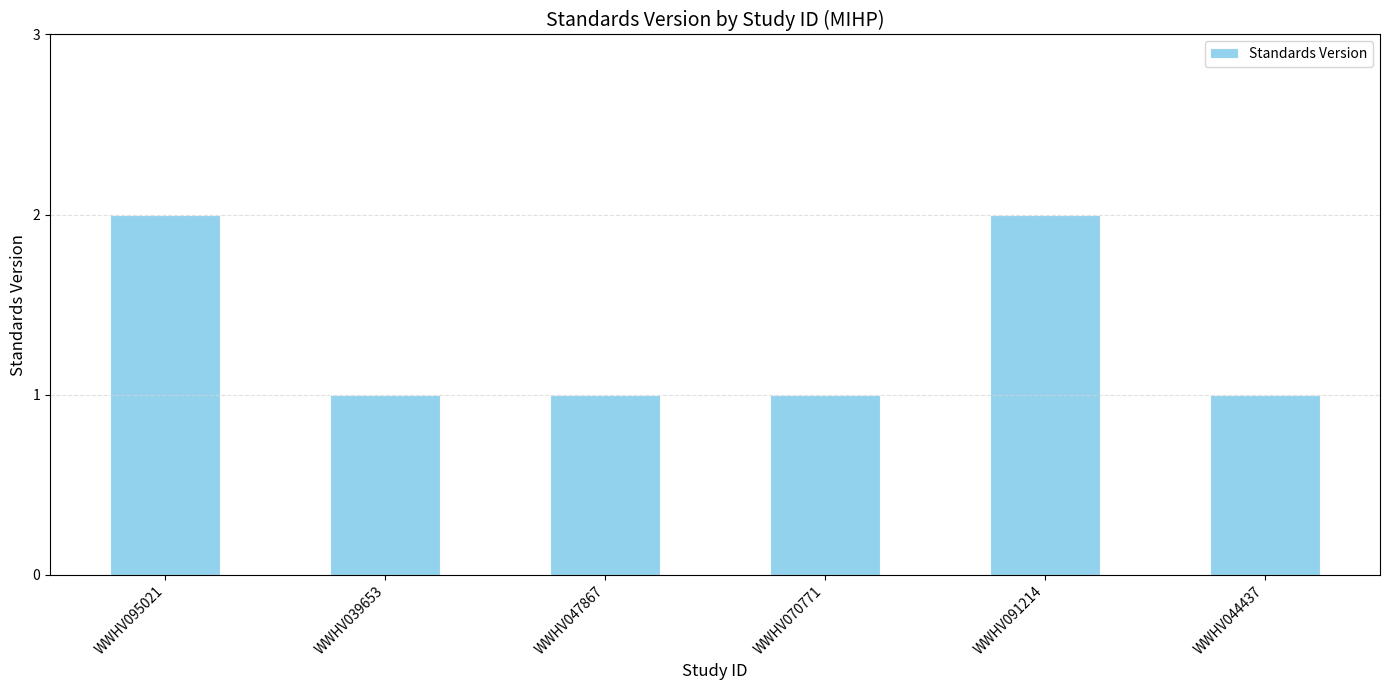

What is the minimum value shown in the chart?

1